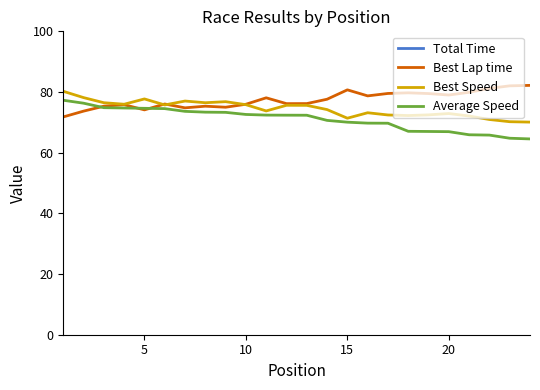

What is the average value of the Best Lap time series?

77.4